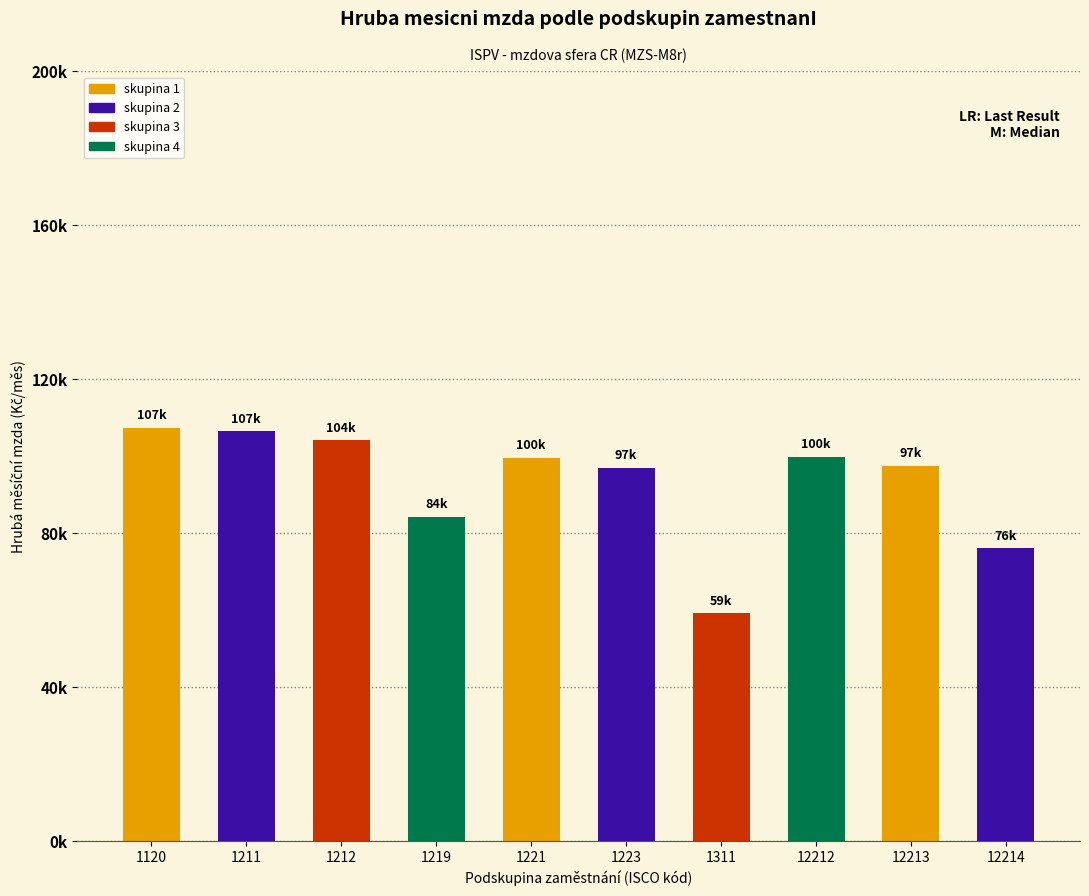

What is the difference between the values at 1221 and 1212?

4496.3